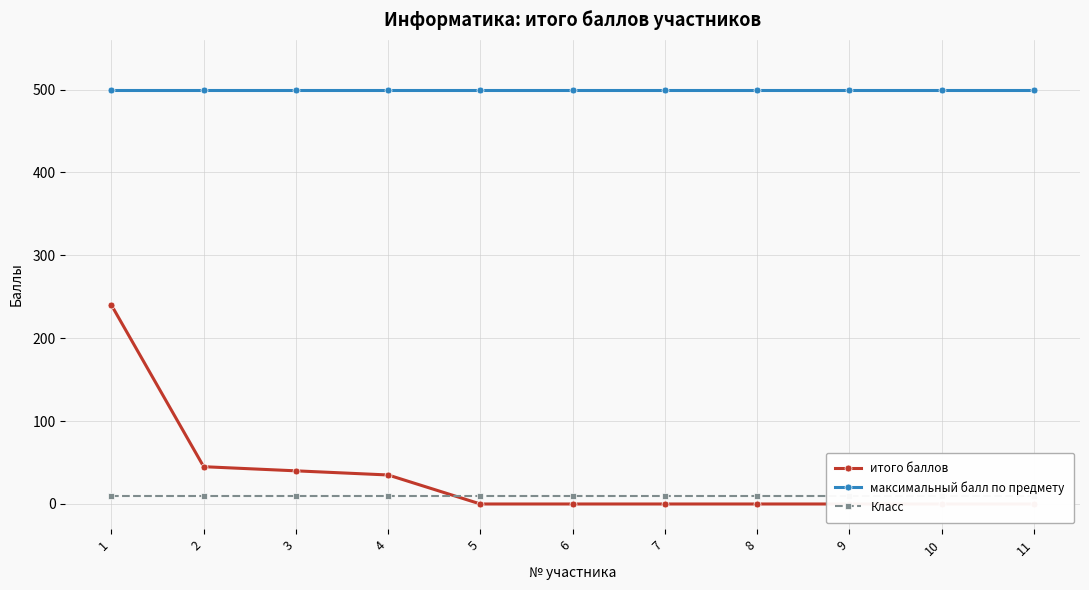

What is the sum of all Класс values?

110